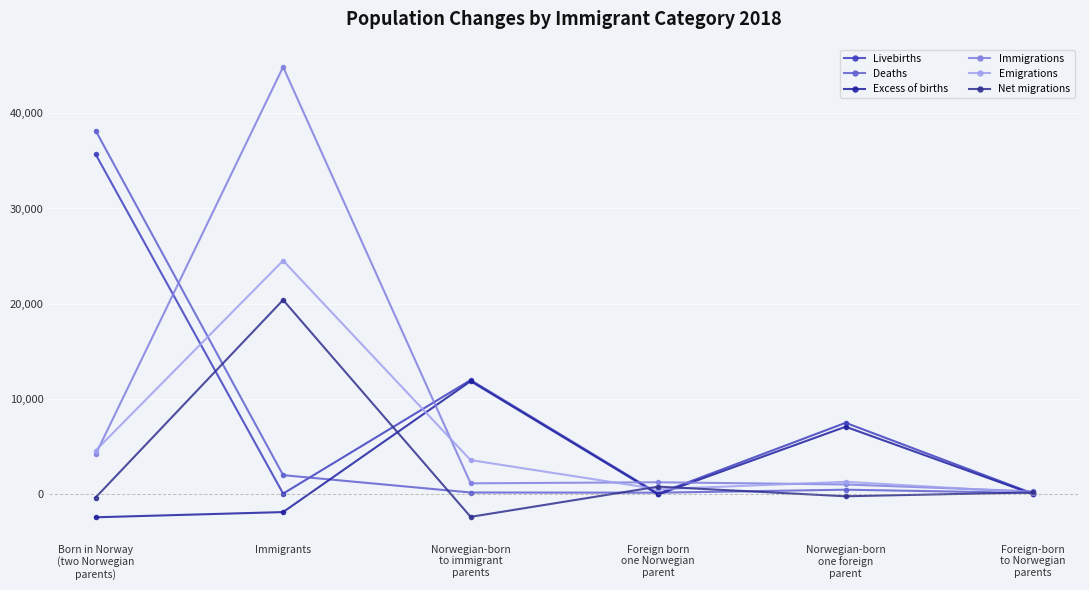

What position from the left is Born in Norway
(two Norwegian
parents)?

1